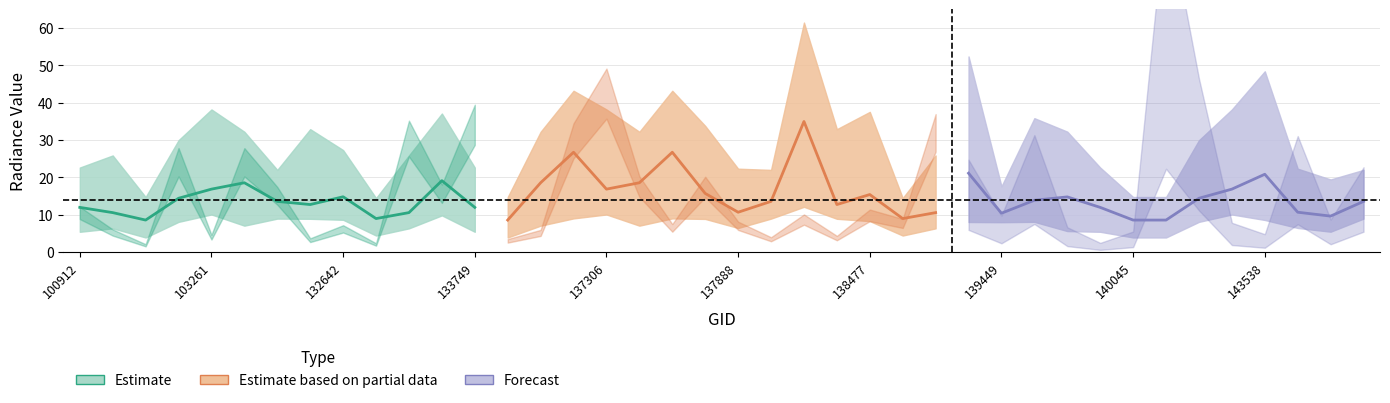

Which has a higher value, 139254 or 133195?

139254